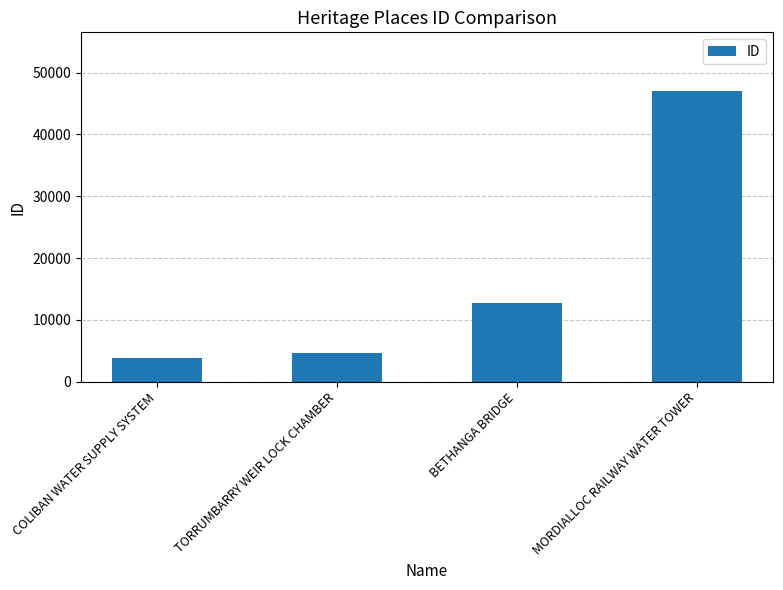

Where is the data nearest to the value 25440?

BETHANGA BRIDGE